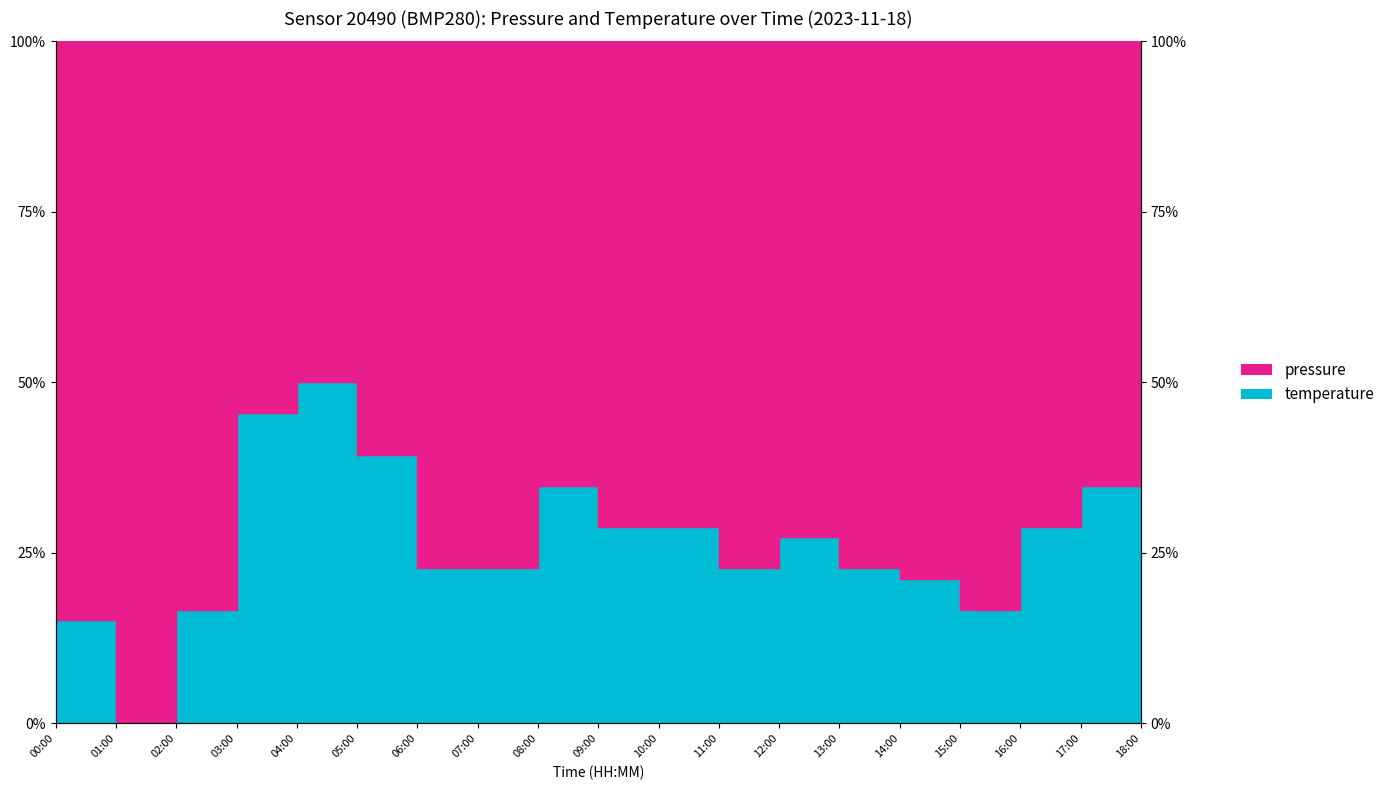

The value at 03:00 is 0.5. True or false?

True